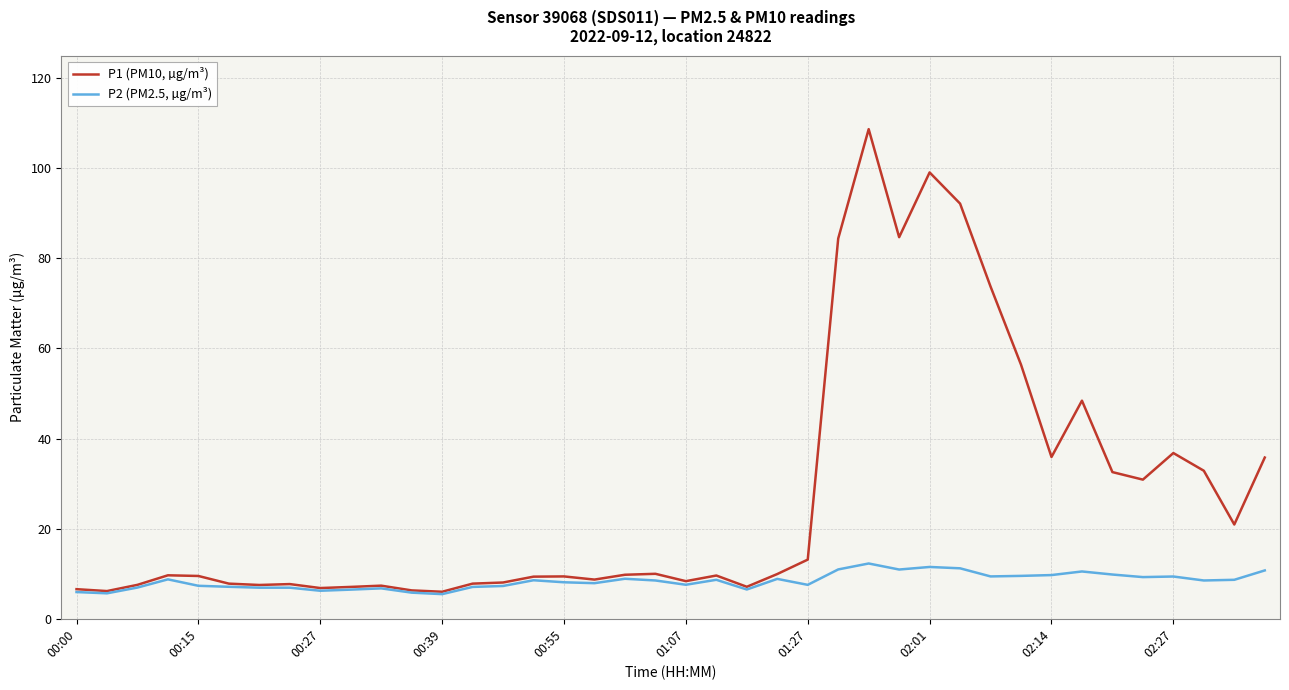

List the series in order of their overall mean, highest first.

P1 (PM10, µg/m³), P2 (PM2.5, µg/m³)